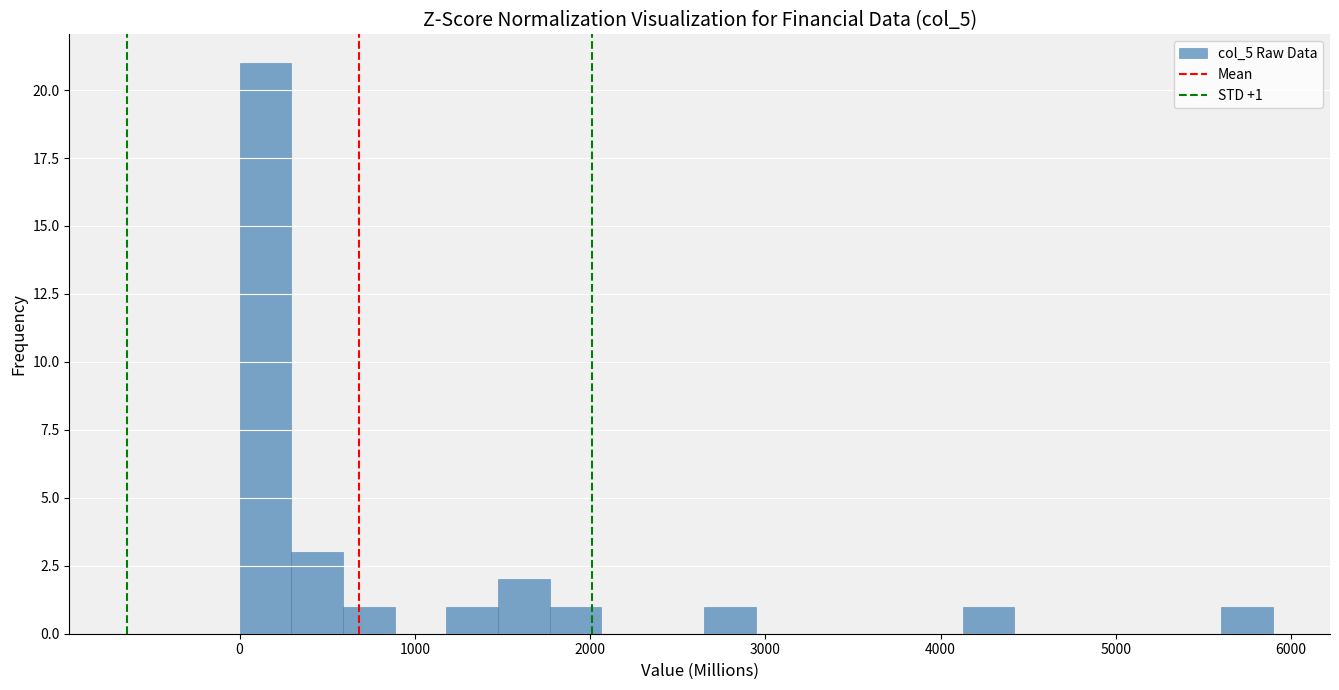

Around what value on the x-axis is the tallest bar? Give the approximate position of its centre, as read against the axis.

100